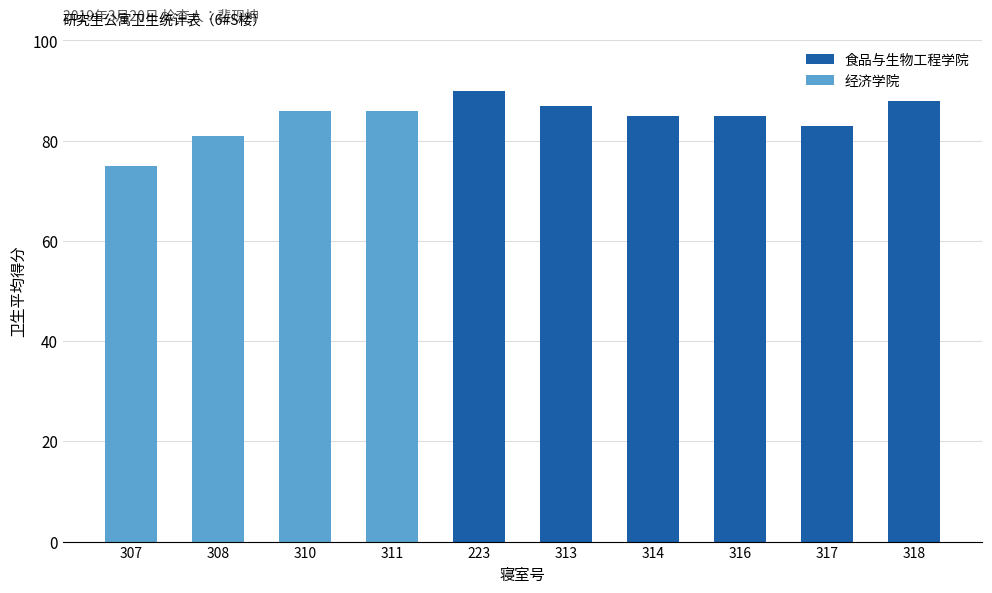

How many categories are shown in the chart?

10